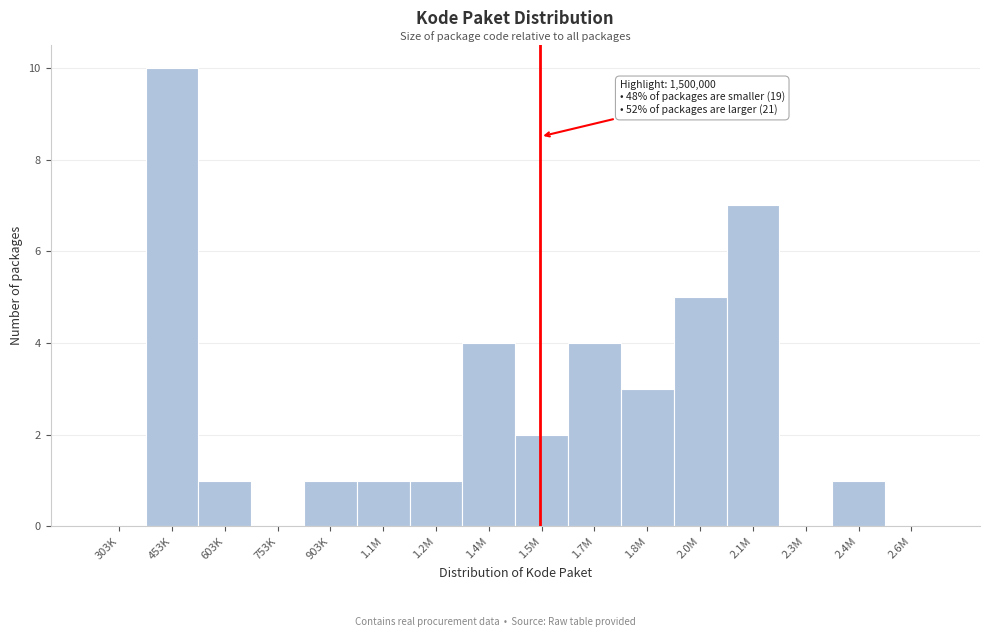

Reading left to right, what are all the values shown in this chart?

303K=0	453K=10	603K=1	753K=0	903K=1	1.1M=1	1.2M=1	1.4M=4	1.5M=2	1.7M=4	1.8M=3	2.0M=5	2.1M=7	2.3M=0	2.4M=1	2.6M=0